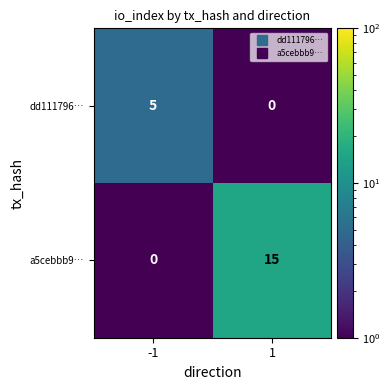

Reading right to left, extract all data points from this chart.

dd111796…: 1=0	-1=5
a5cebbb9…: 1=15	-1=0